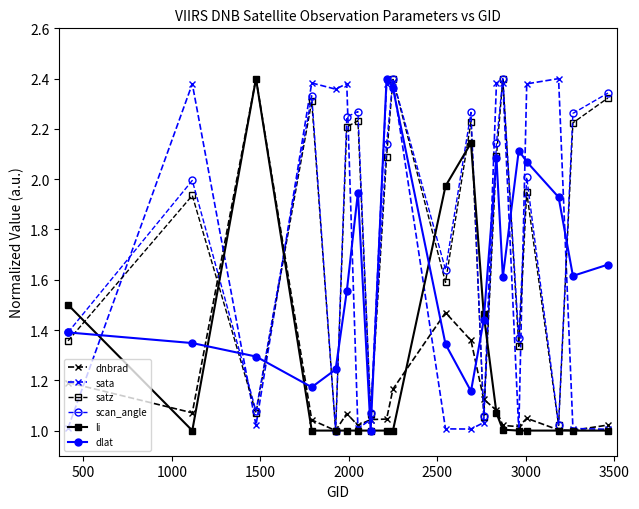

How many interior local peaks does the dlat series have?

4